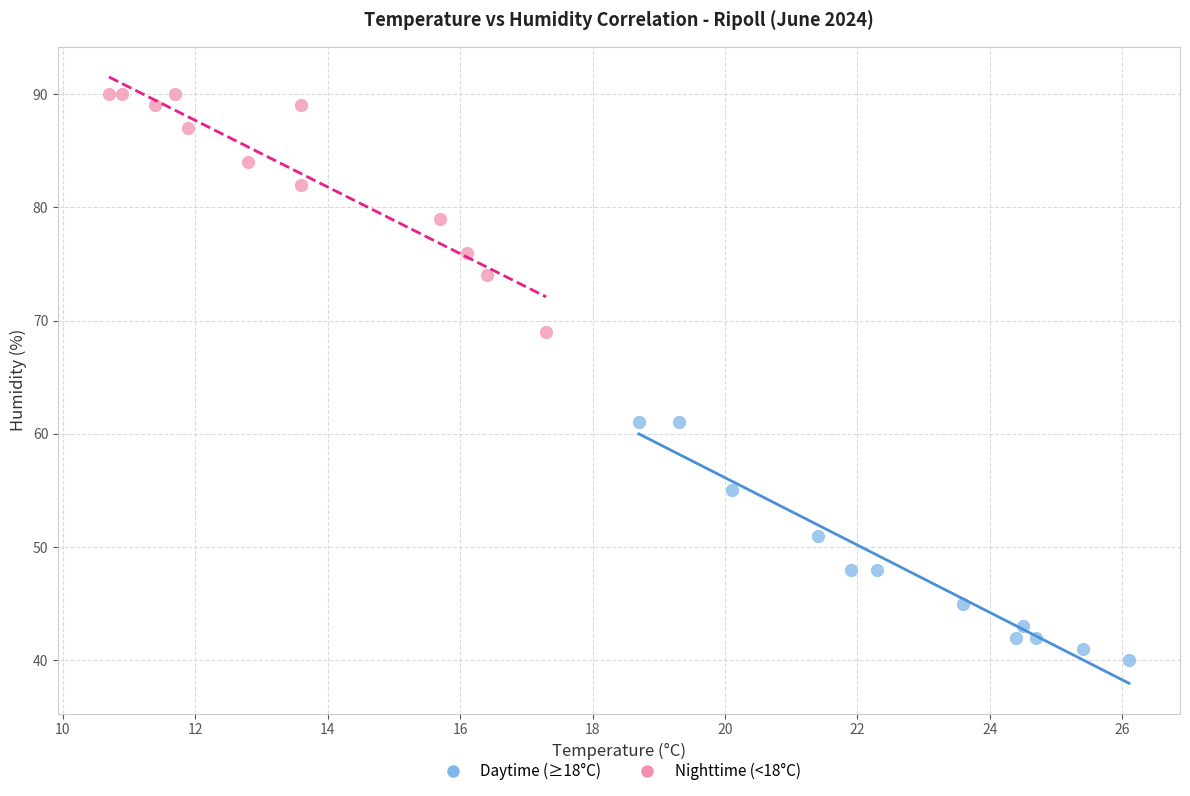

Which series reaches the minimum Y coordinate?

Daytime (≥18°C)